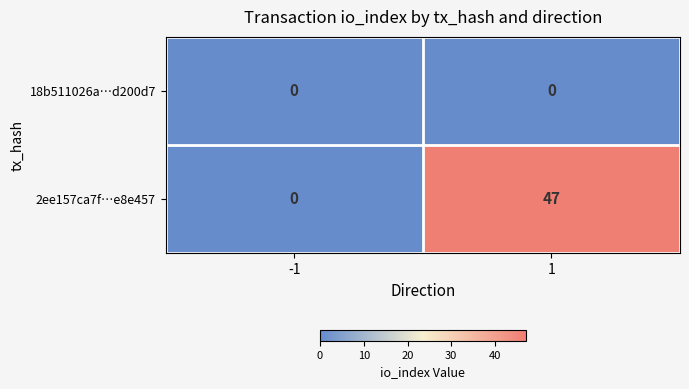

Reading left to right, list all the values displayed in this chart.

18b511026a…d200d7: 0	0
2ee157ca7f…e8e457: 0	47